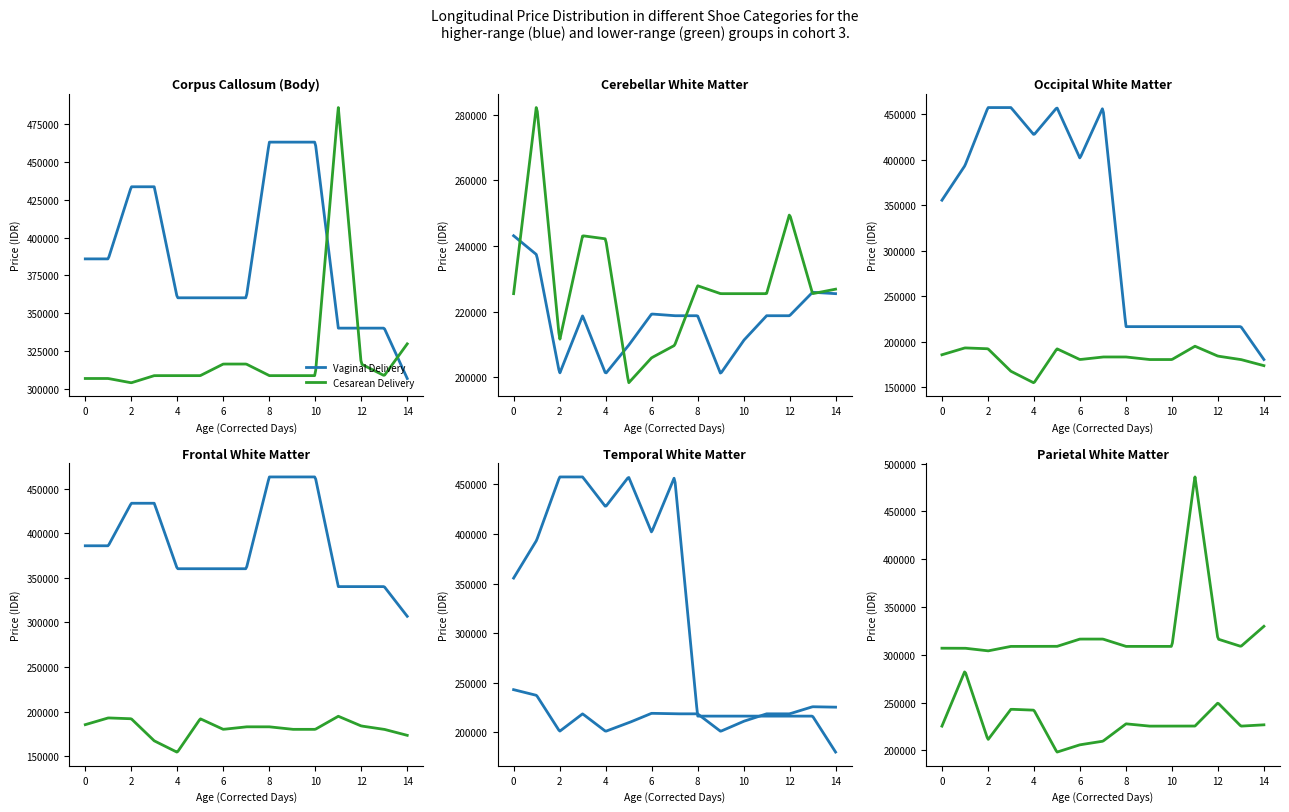

Which has a higher value, 5 or 11?

11